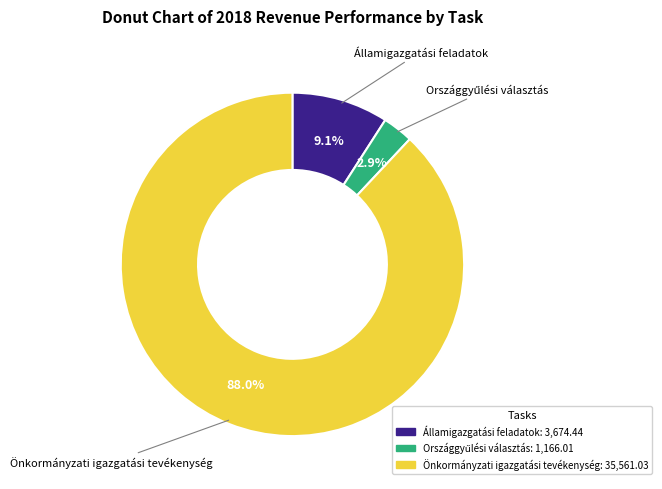

To the nearest percent, what is the average slice percentage?

33%